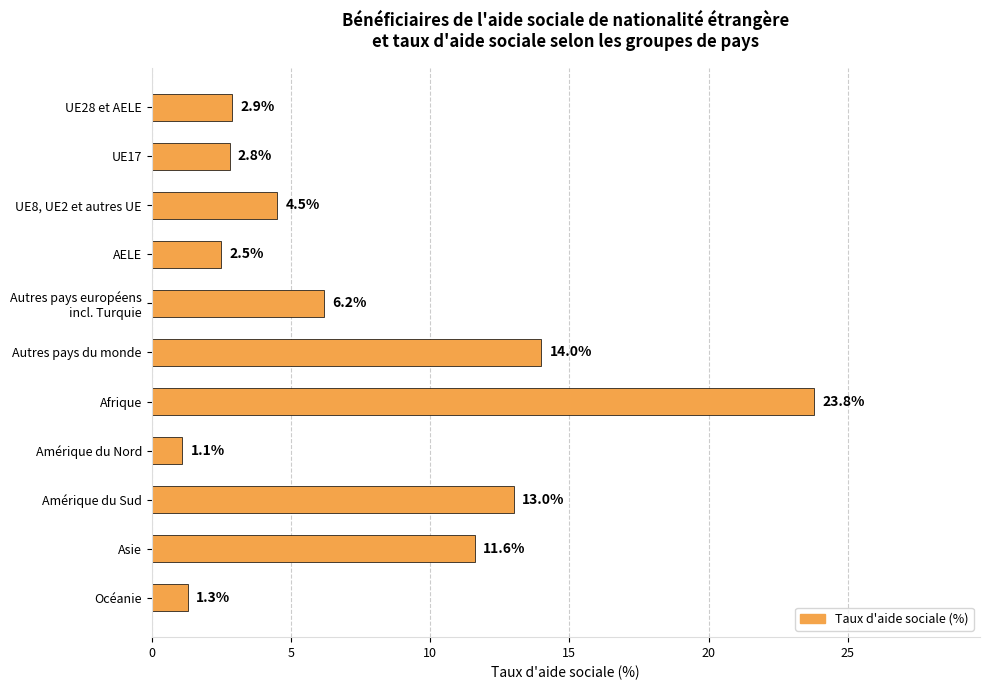

The value at Autres pays du monde is 22.2. True or false?

False